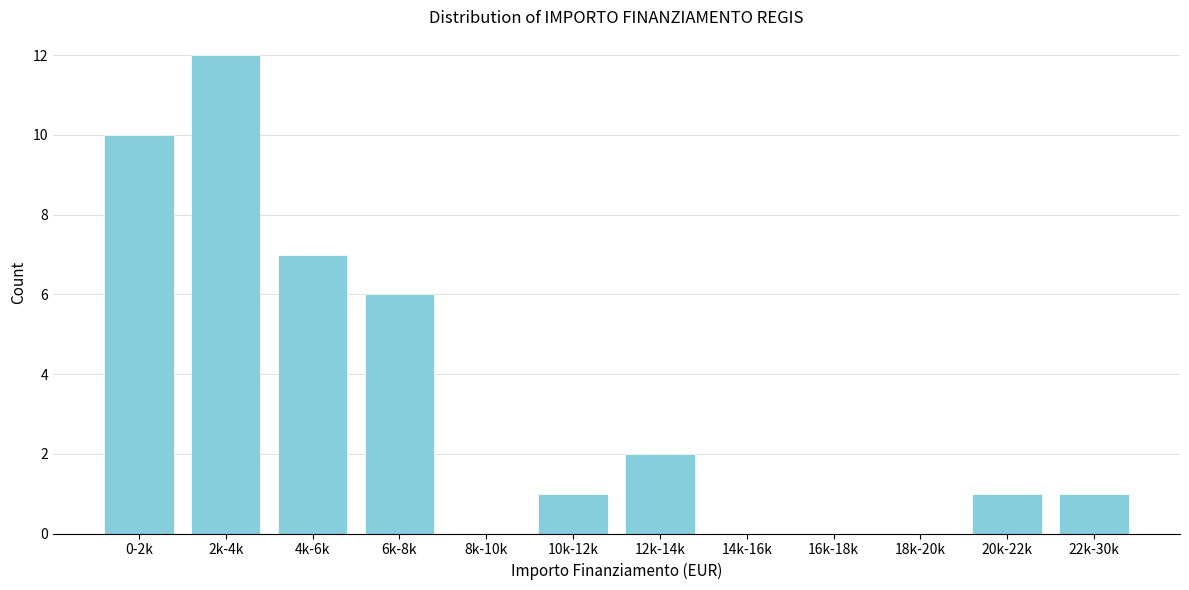

Reading right to left, transcribe all the data shown in this chart.

22k-30k=1	20k-22k=1	18k-20k=0	16k-18k=0	14k-16k=0	12k-14k=2	10k-12k=1	8k-10k=0	6k-8k=6	4k-6k=7	2k-4k=12	0-2k=10